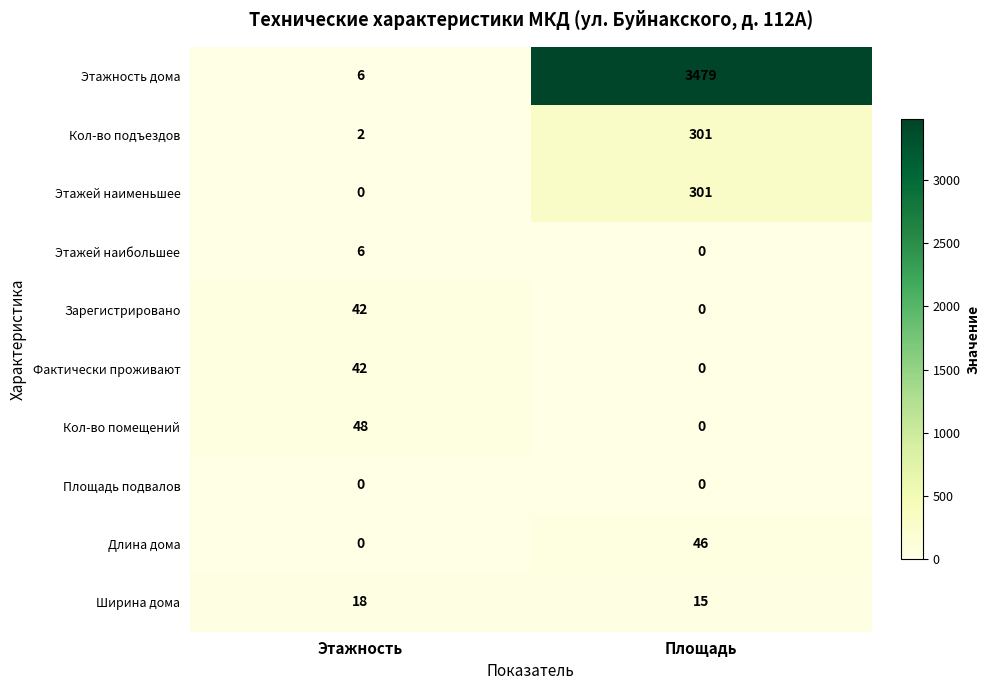

Rank the categories by Этажей наименьшее value from highest to lowest.

Площадь, Этажность